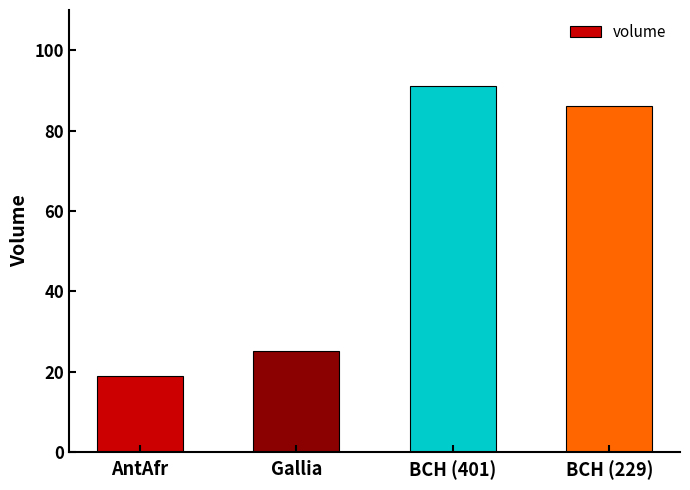

The value at BCH (401) is 91. True or false?

True